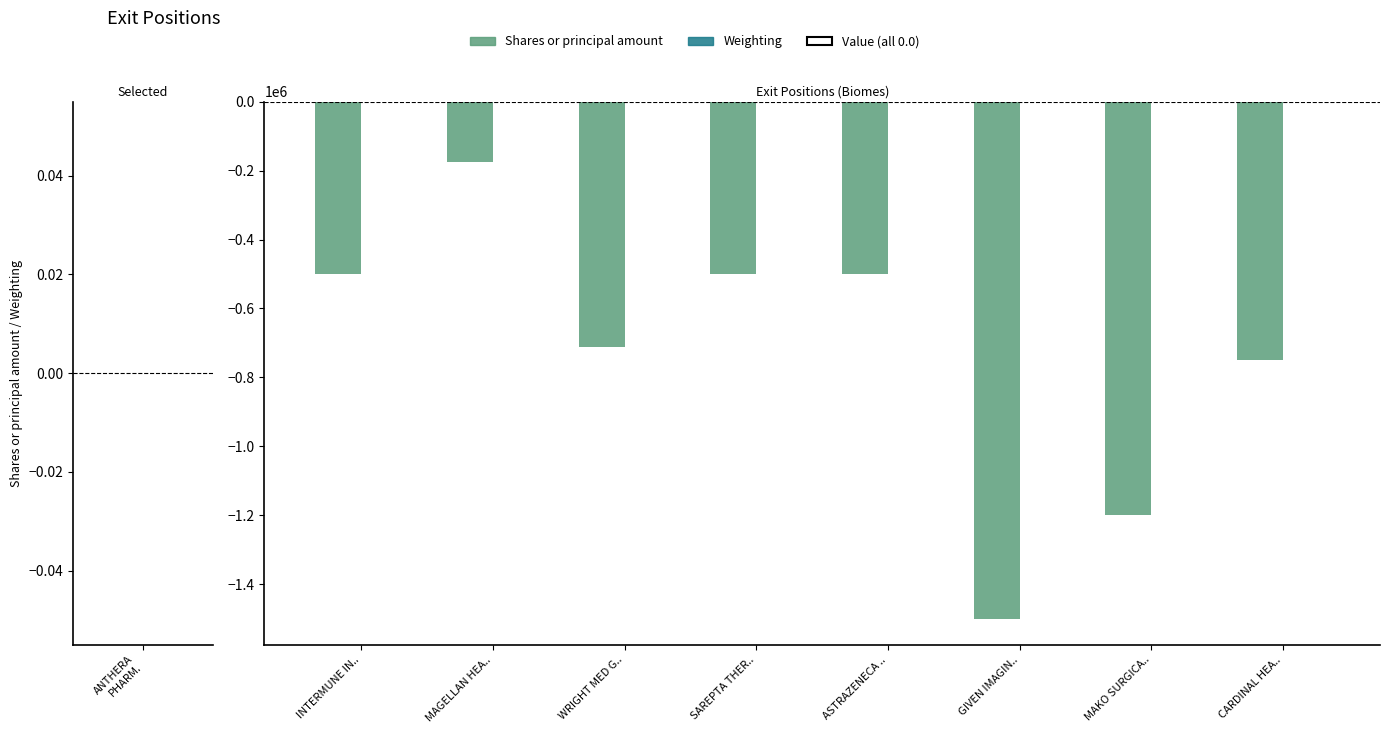

Which series changed the most between INTERMUNE IN.. and MAKO SURGICA..?

Shares or principal amount